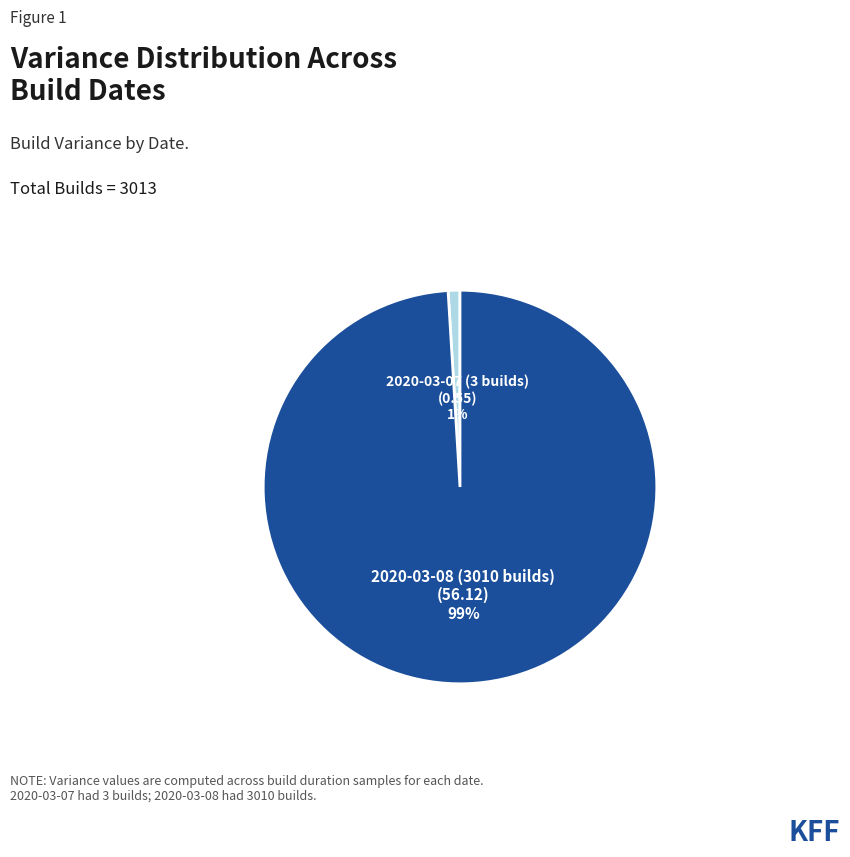

To the nearest percent, what is the difference between the 2020-03-07 (3 builds) and 2020-03-08 (3010 builds) slice percentages?

98%